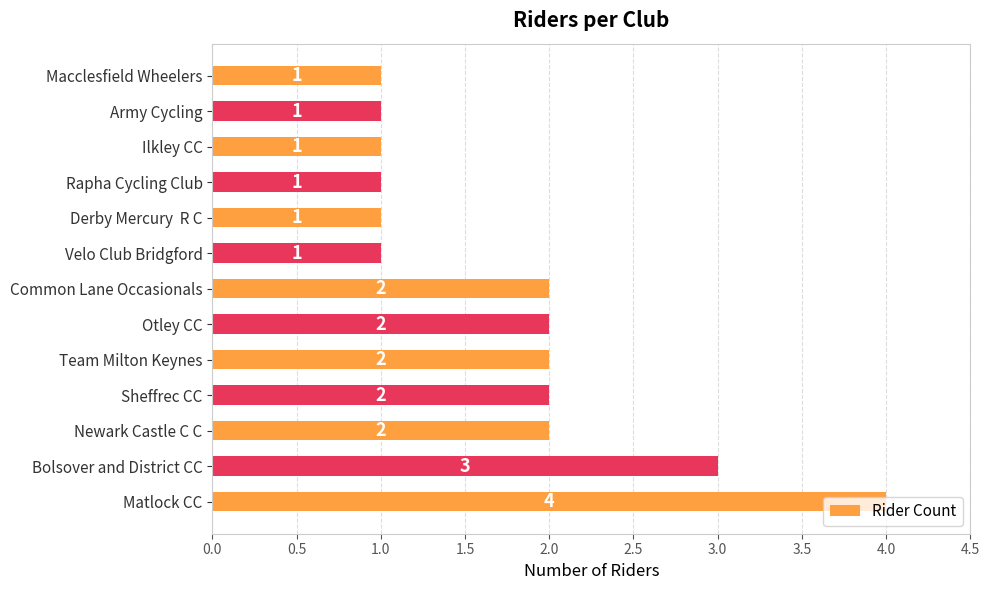

At which category does the chart reach its peak across all series?

Matlock CC